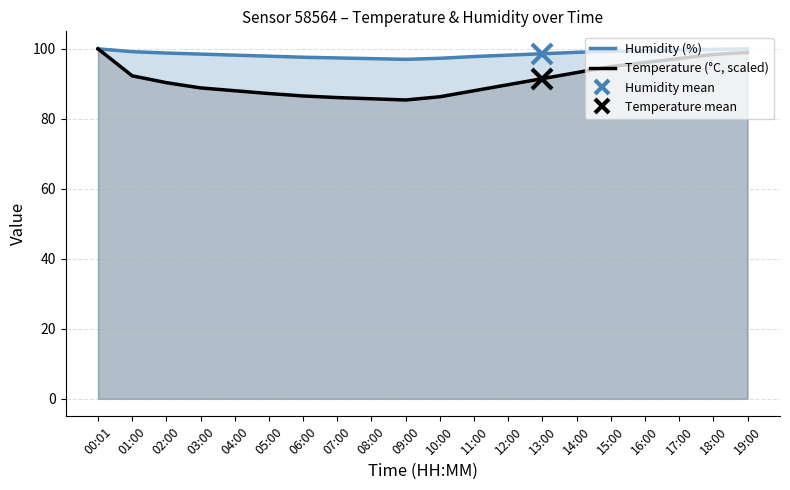

In humidity, how many points are lower than both neighbors (excluding endpoints)?

1